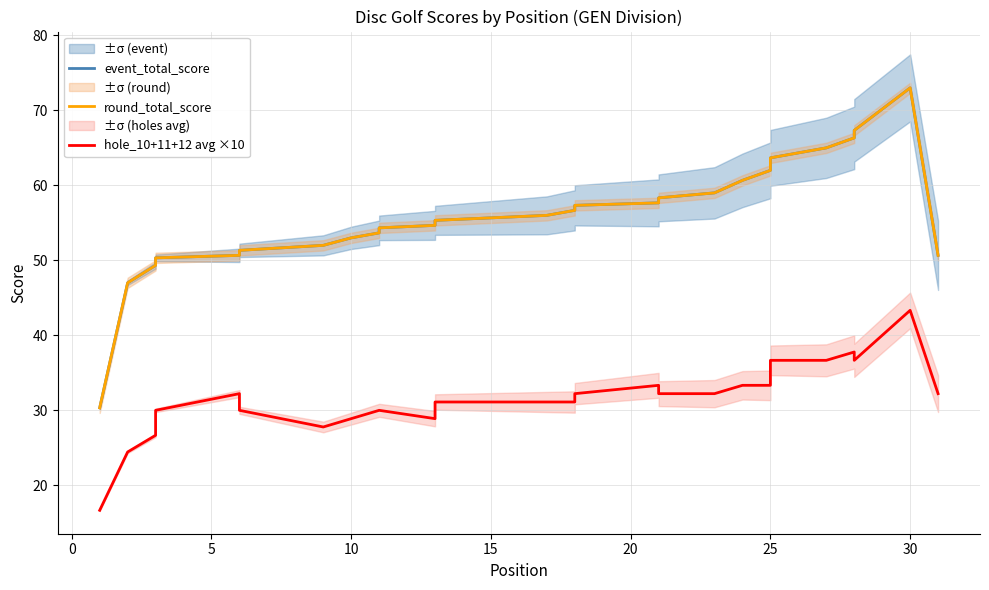

Which series changed the most between 15 and 15?

event_total_score